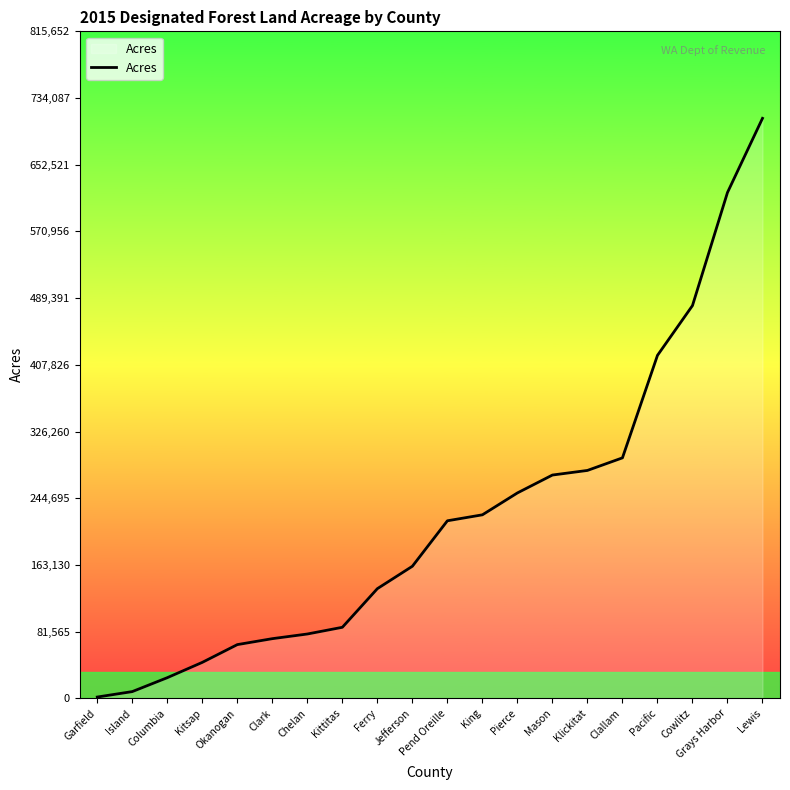

What is the average value?

222222